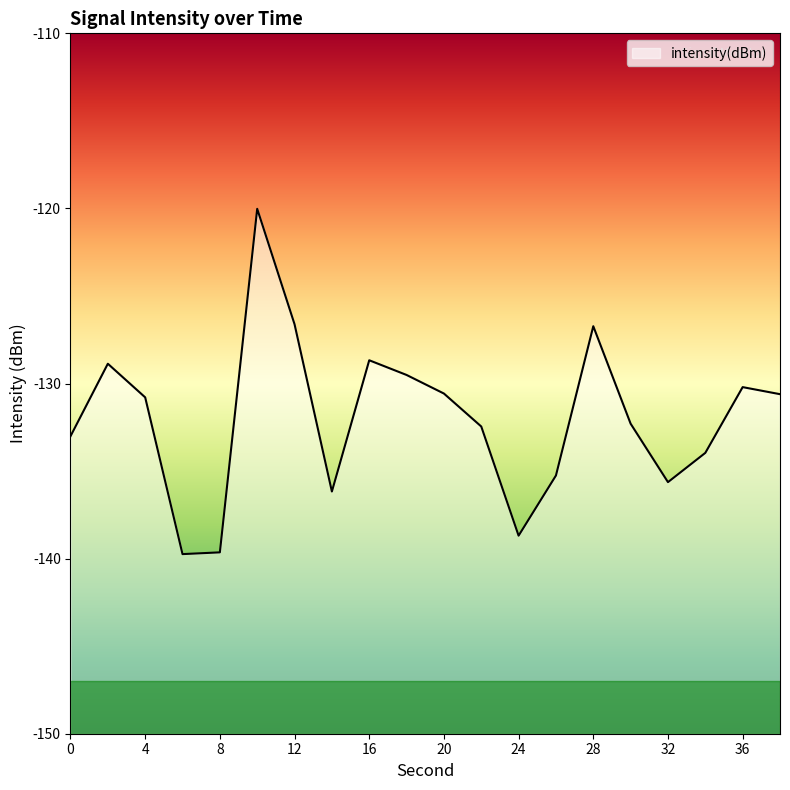

What is the sum of the values at 34 and 8?

-273.6